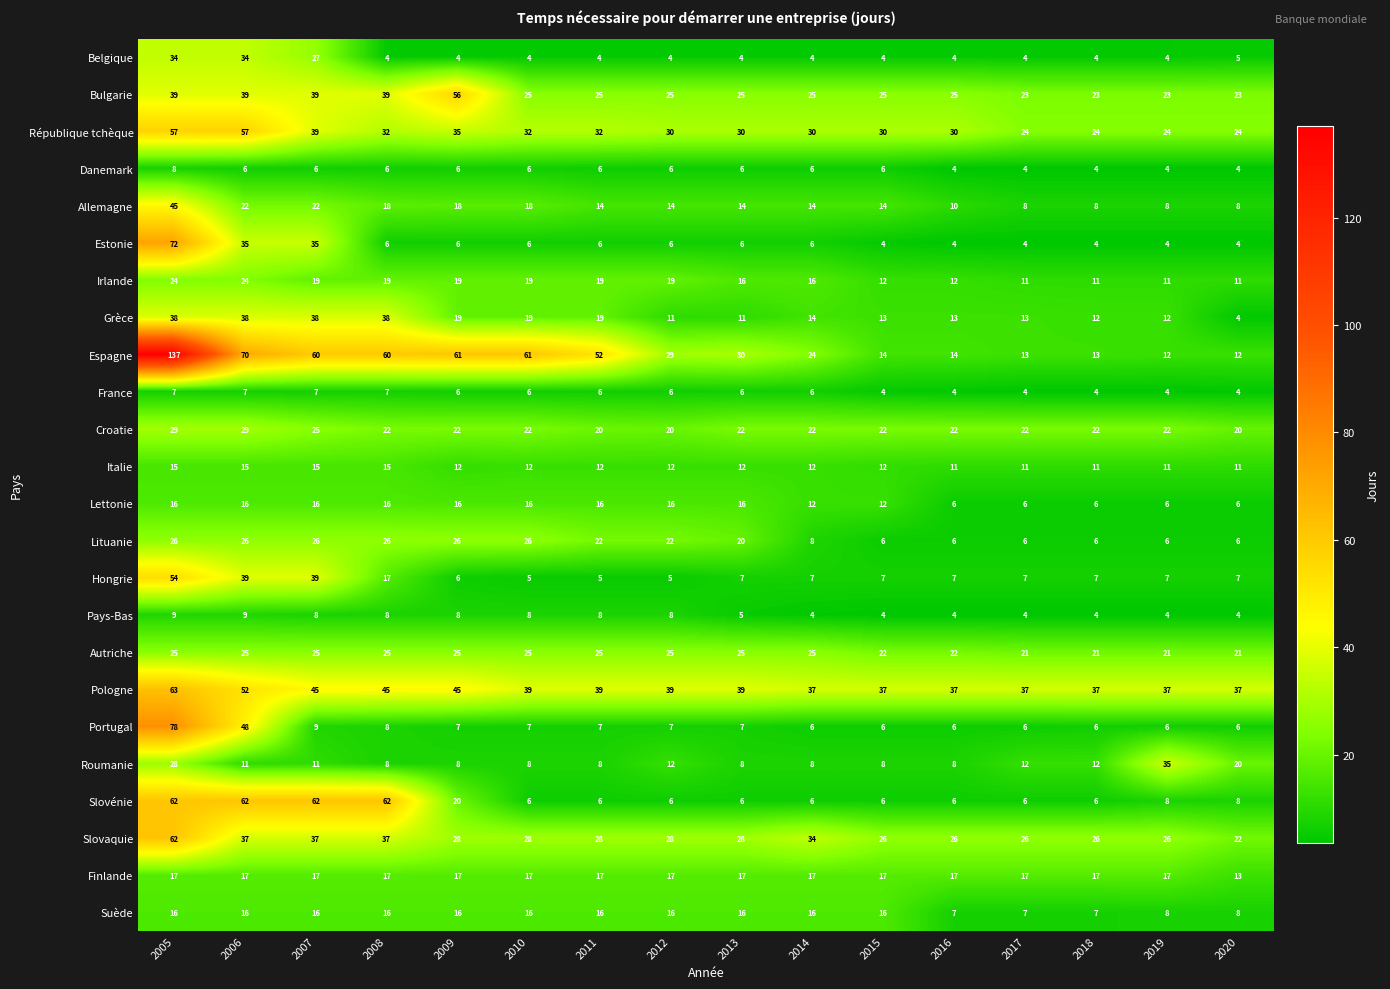

The value of Danemark at 2018 is 6. True or false?

False